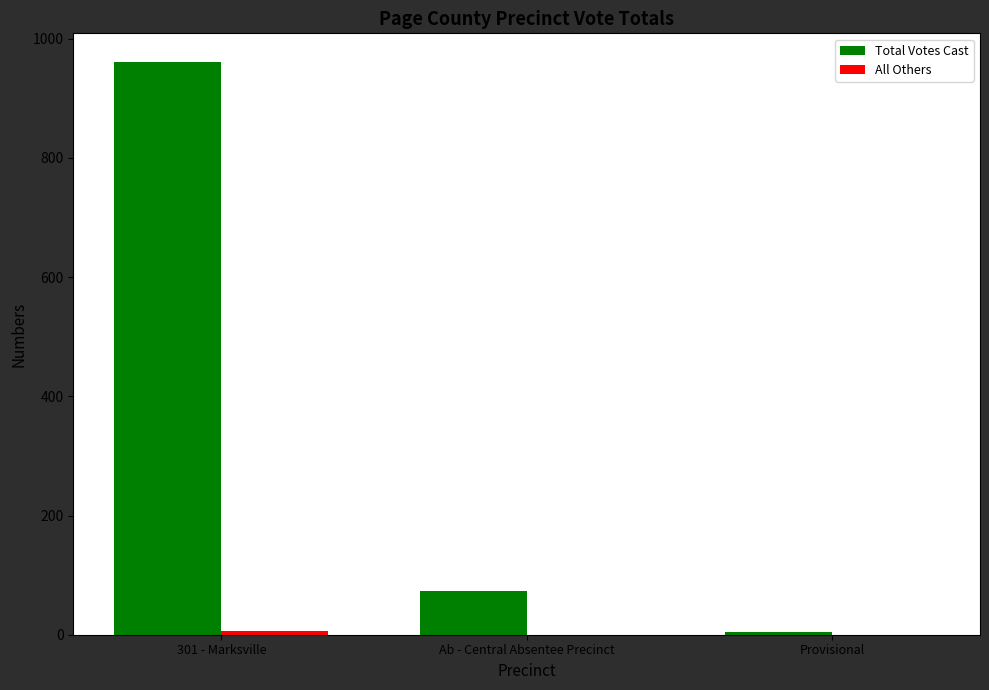

What is the total value across all series at Ab - Central Absentee Precinct?

73